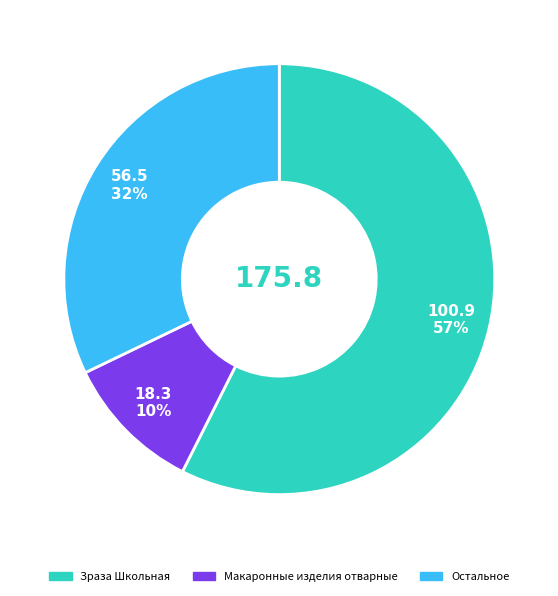

To the nearest percent, what is the average slice percentage?

33%